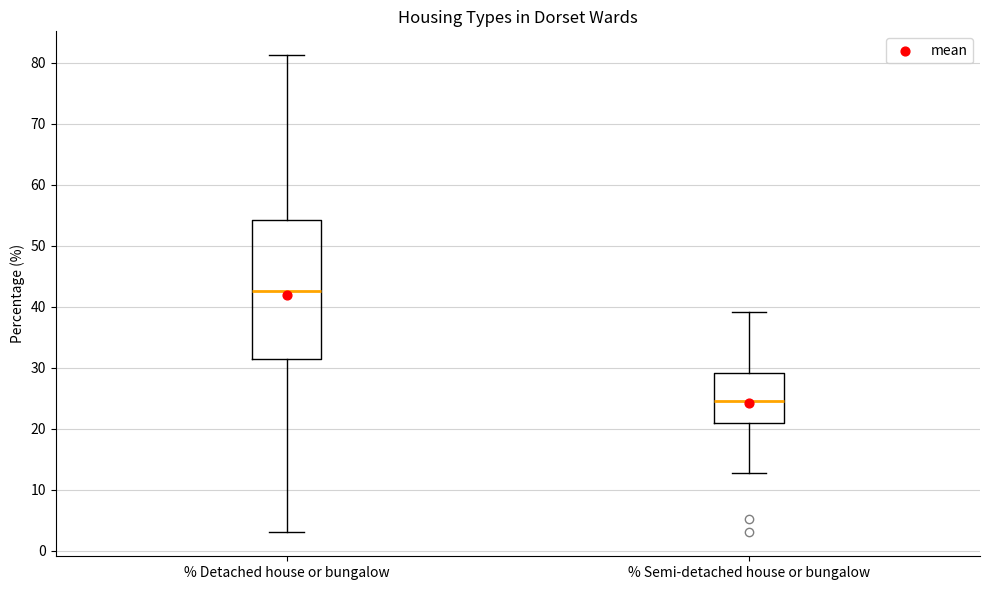

Where is the lower edge of the box for % Detached house or bungalow on the y-axis? The values are not printed on the chart, so give them approximately, as read against the axis.

31